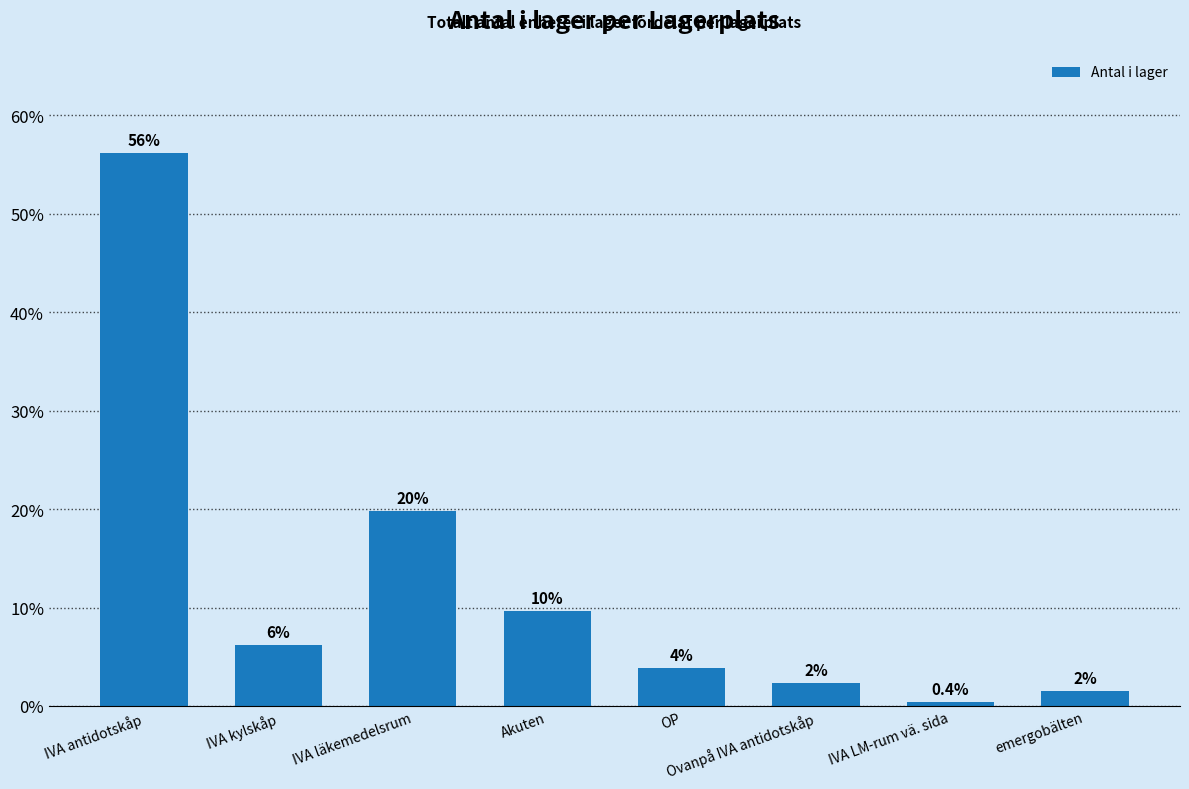

Reading left to right, what are all the values shown in this chart?

56.2	6.2	19.8	9.7	3.9	2.3	0.4	1.6